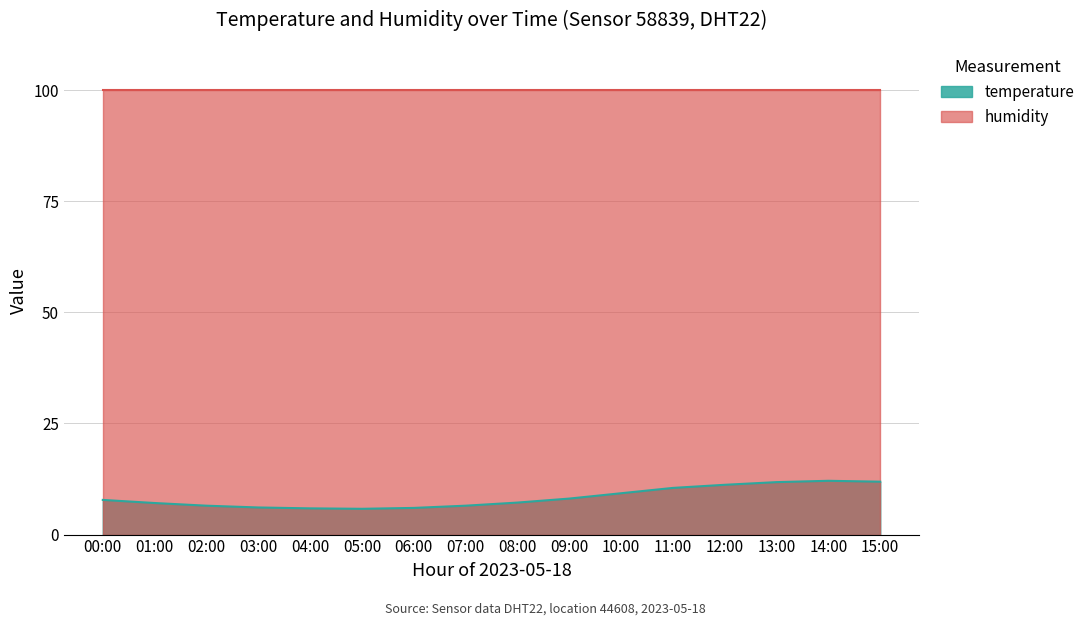

What is the maximum value shown in the chart?

99.9